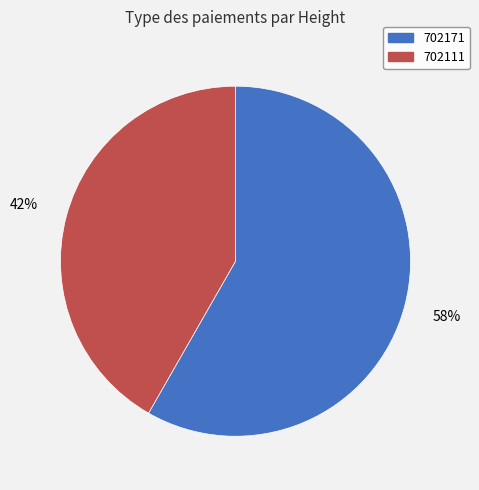

Which slice is the largest?

702171